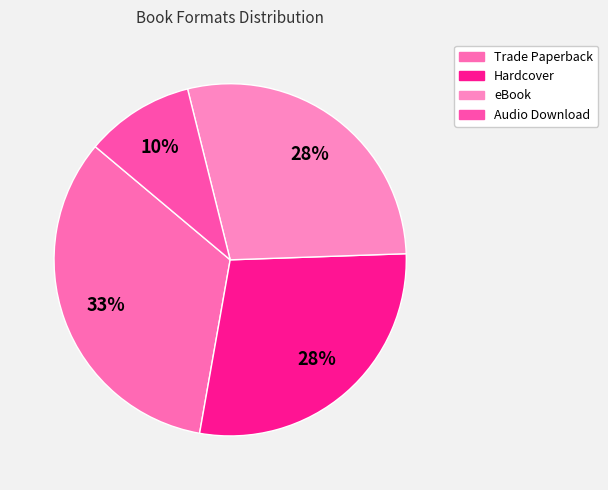

How many segments does this pie chart have?

4